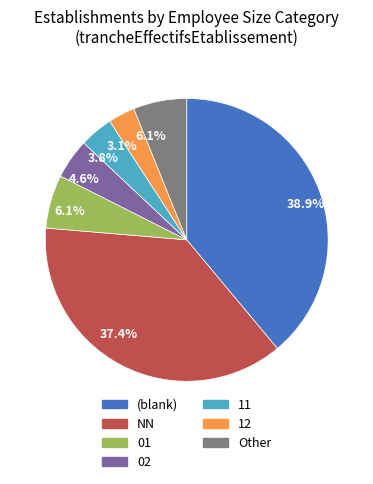

Does any single category account for the majority?

No